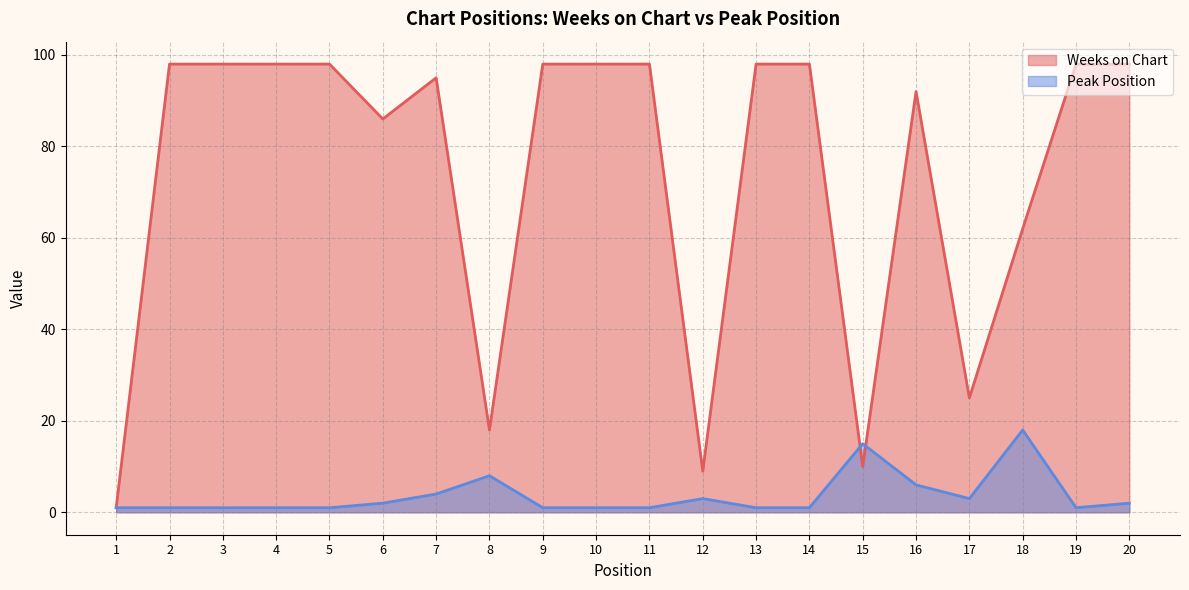

At which category is the sum across all series the highest?

20